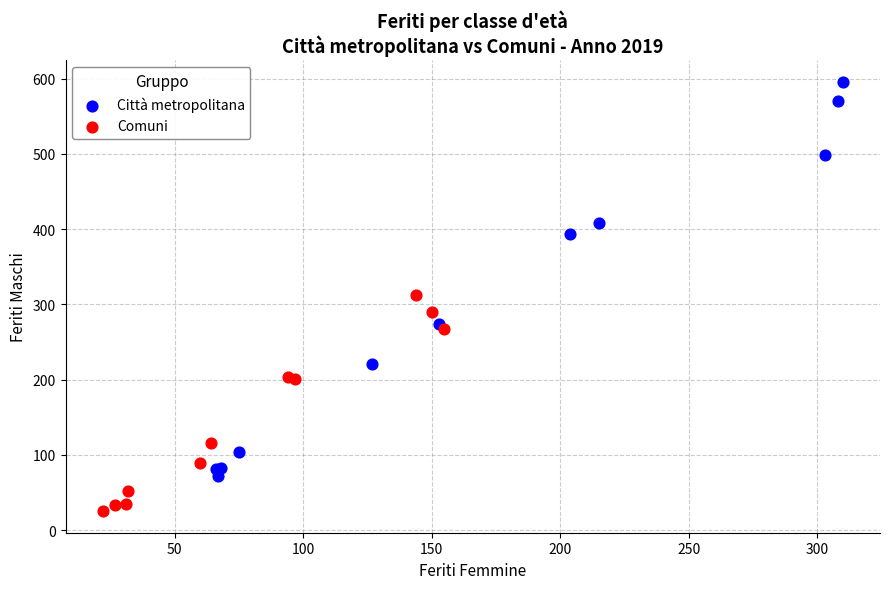

Which series contains the lowest Y value?

Comuni